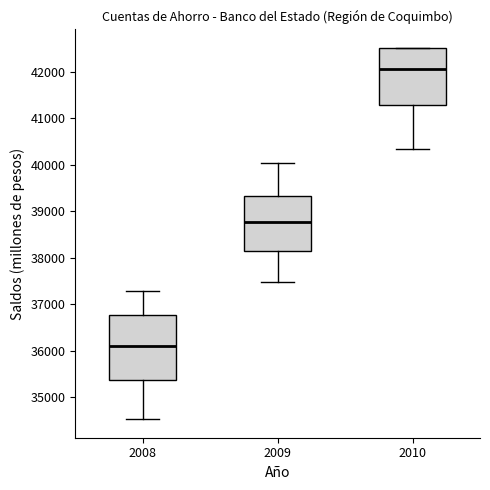

Reading left to right, read every box against the y-axis: the position of its median line, the range the box covers, and the ends of its whiskers. The values are not printed on the chart, so give them approximately, as read against the axis.

2008: median 36100, box 35400 to 36800, whiskers 34500 to 37300
2009: median 38800, box 38100 to 39300, whiskers 37500 to 40000
2010: median 42100, box 41300 to 42500, whiskers 40300 to 42500